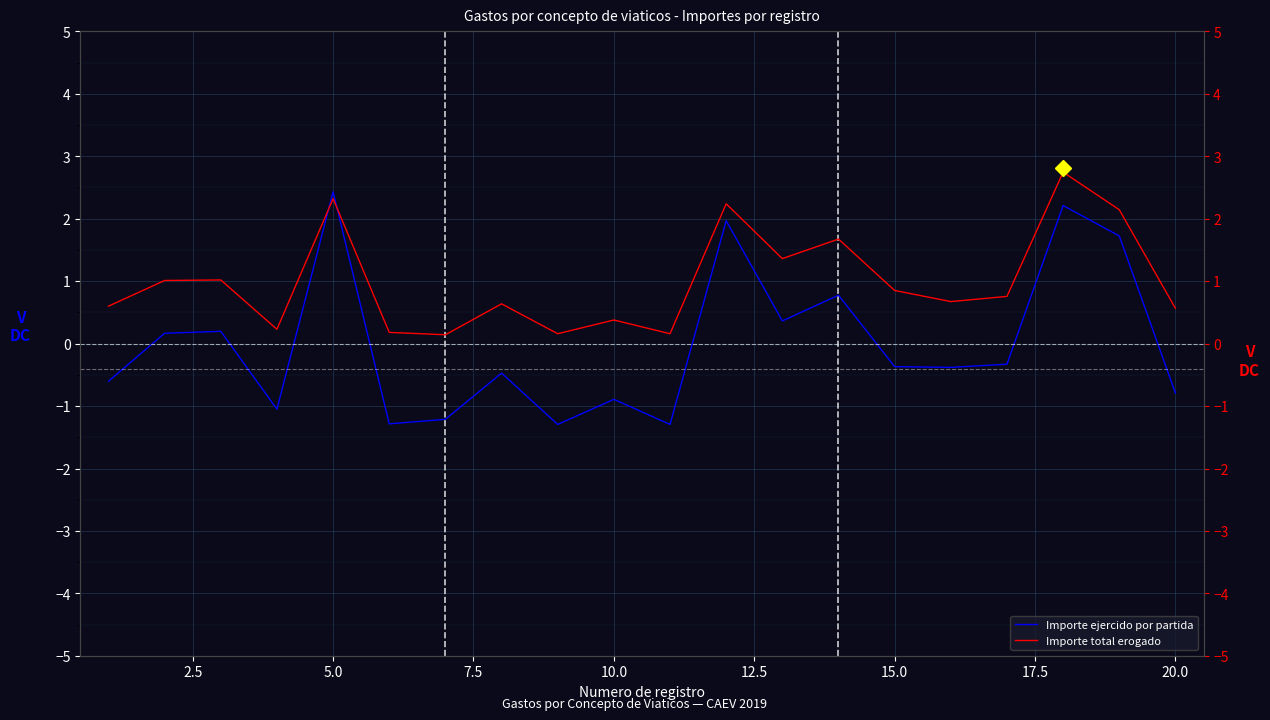

The Importe ejercido por partida series shows -0.2 at 20.0. True or false?

False